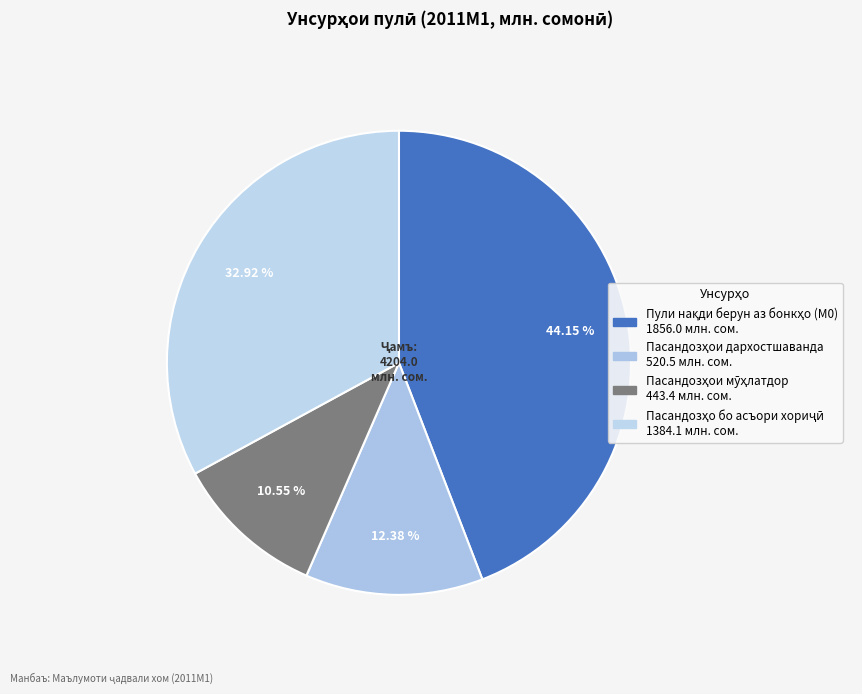

Does Пасандозҳо бо асъори хориҷӣ account for over 50% of the chart?

No